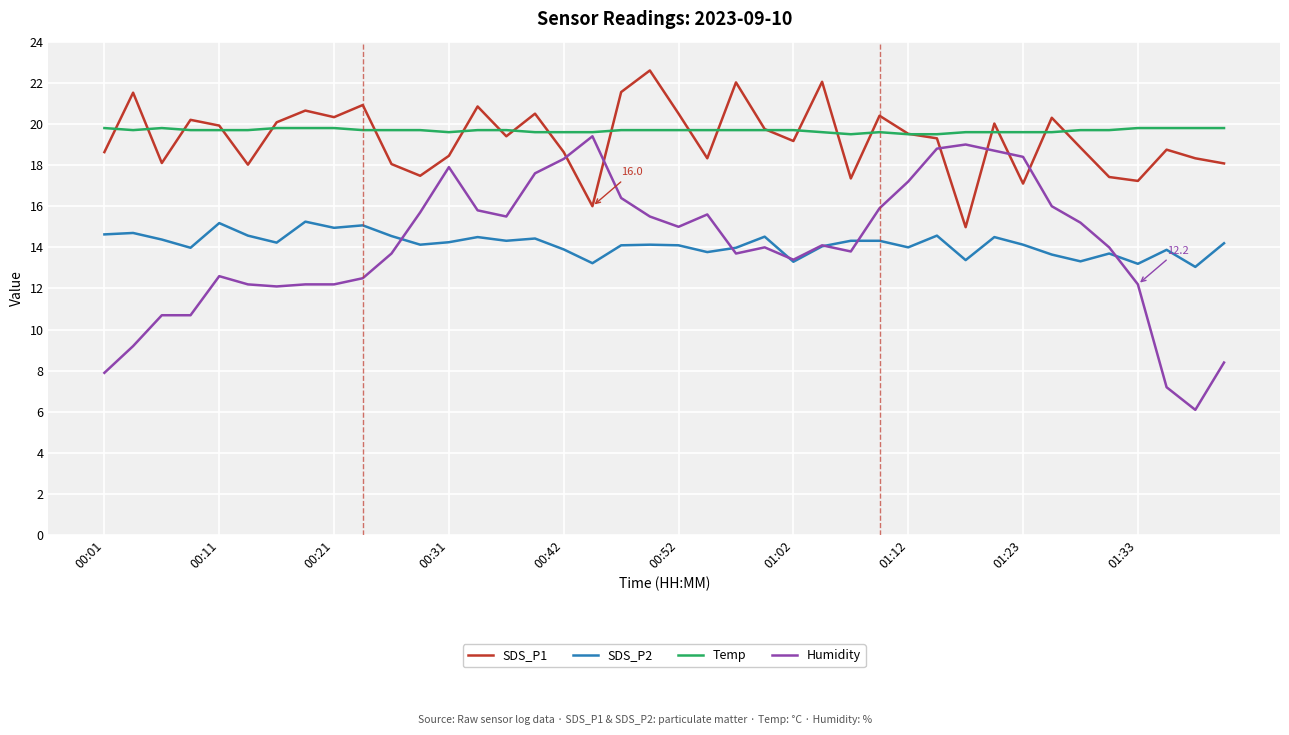

How many times do Humidity and SDS_P1 cross each other?

6